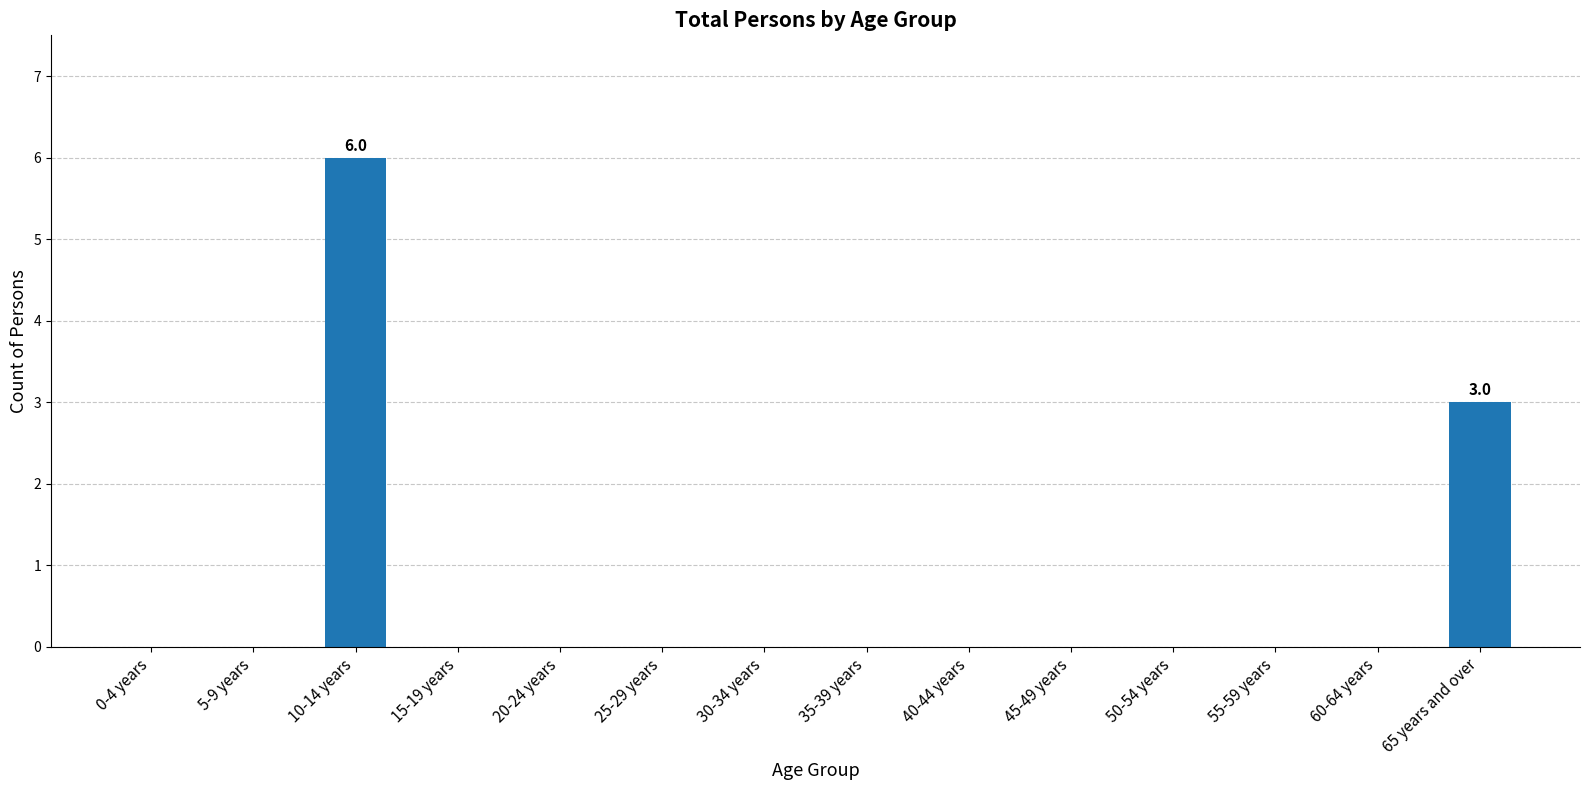

Reading right to left, what are all the values shown in this chart?

65 years and over=3	60-64 years=0	55-59 years=0	50-54 years=0	45-49 years=0	40-44 years=0	35-39 years=0	30-34 years=0	25-29 years=0	20-24 years=0	15-19 years=0	10-14 years=6	5-9 years=0	0-4 years=0